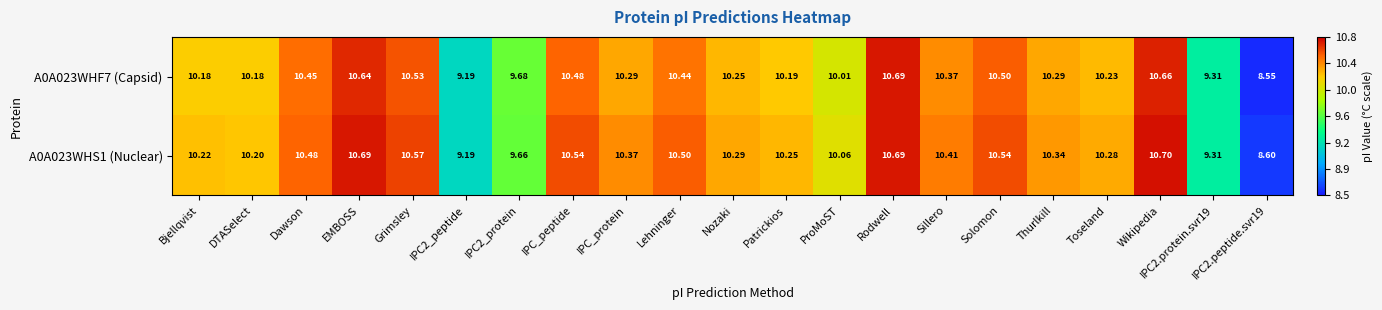

At which category does the chart reach its peak across all series?

Wikipedia